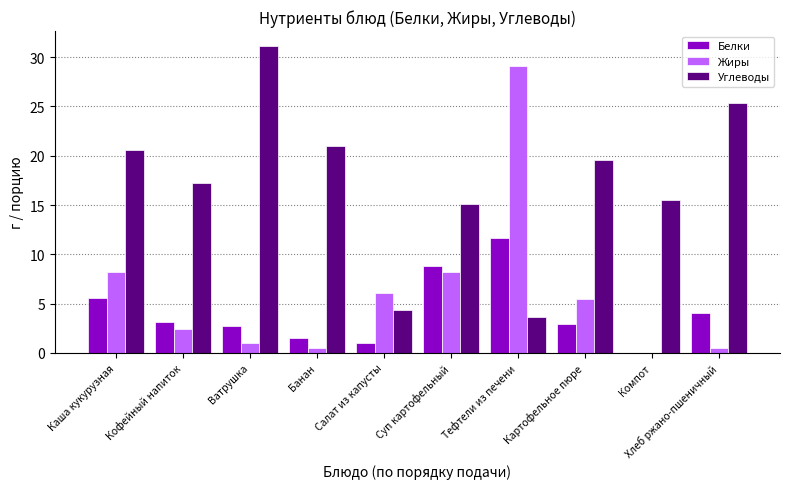

Count the number of data series in this chart.

3